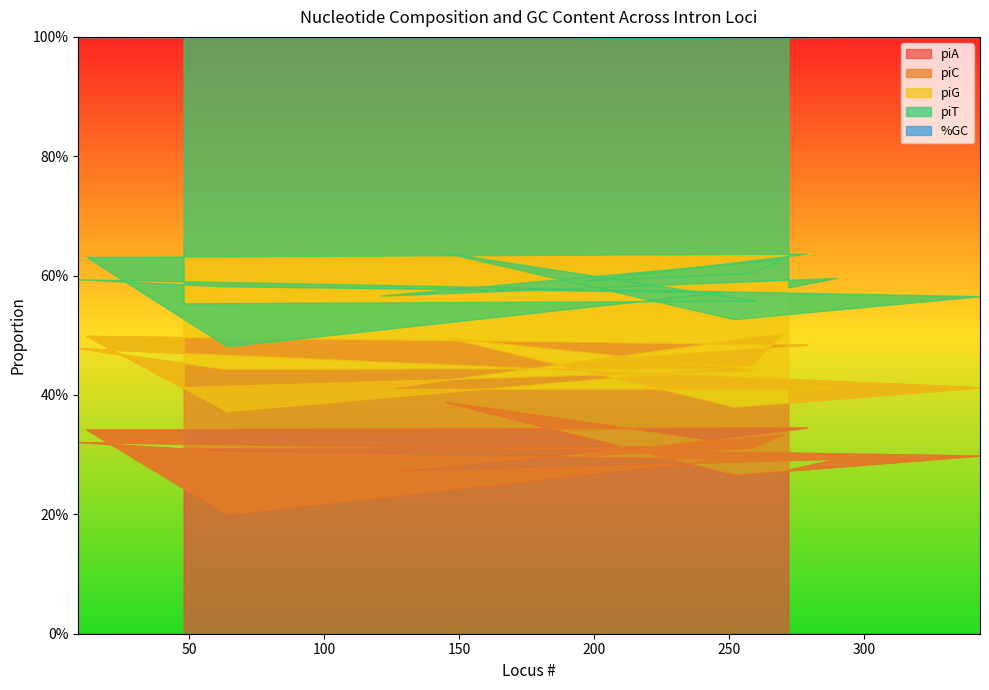

How many %GC values are between 0 and 1?

17